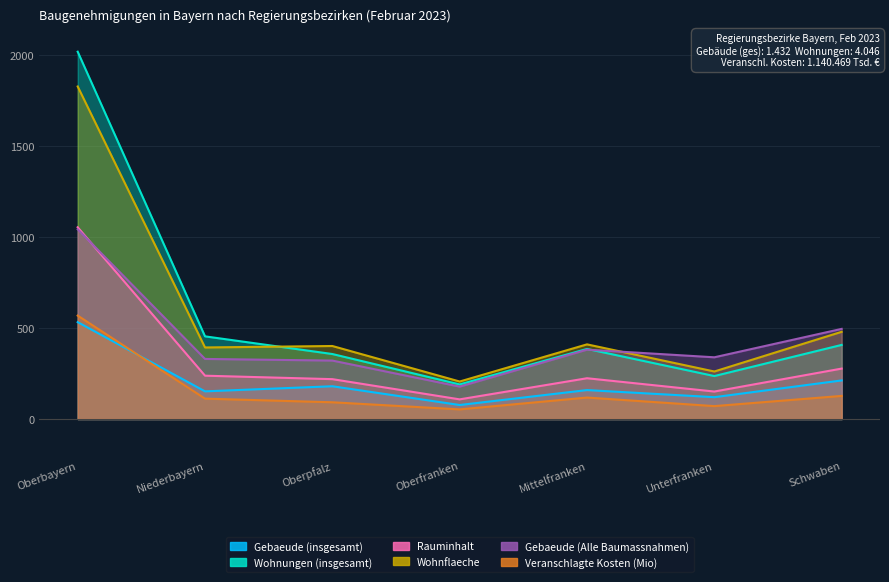

True or false: Gebaeude (Alle Baumassnahmen) has more than 1 interior local peaks.

False